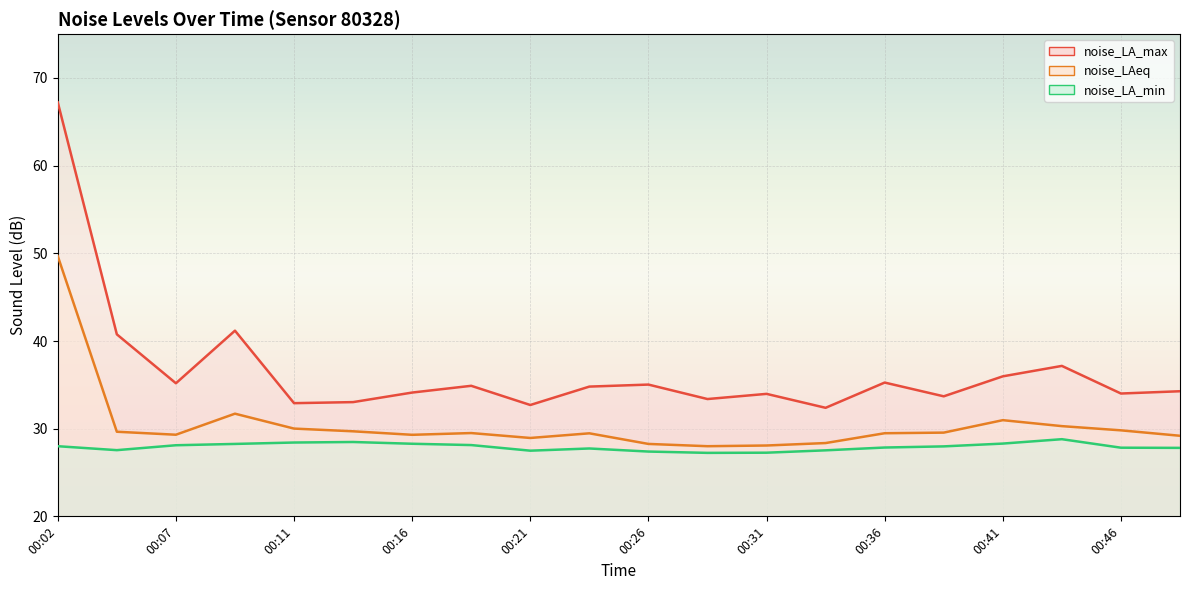

True or false: noise_LA_min and noise_LA_max intersect in this chart.

False